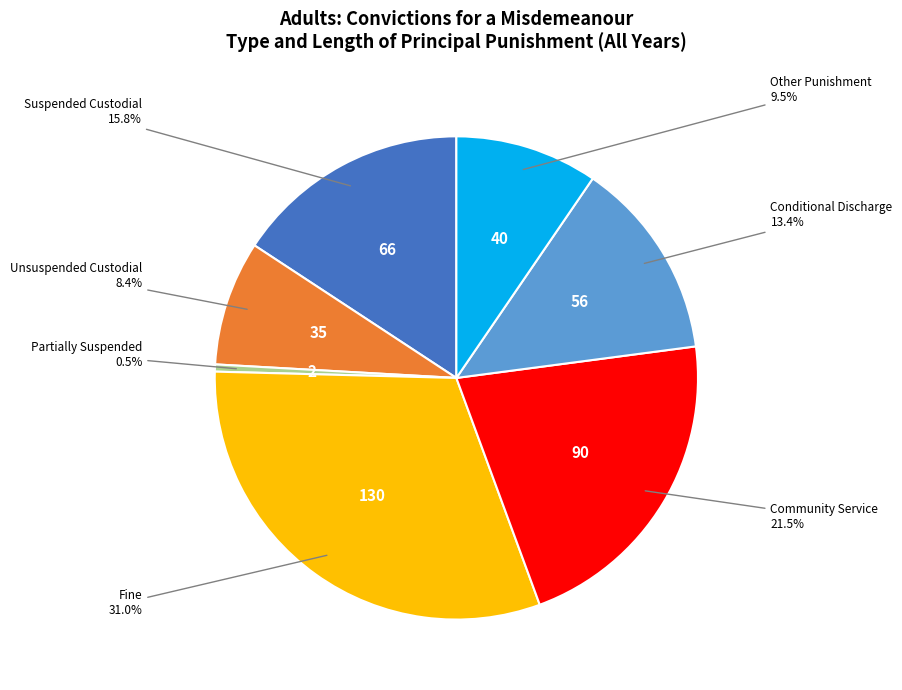

Is there a majority slice in this chart?

No